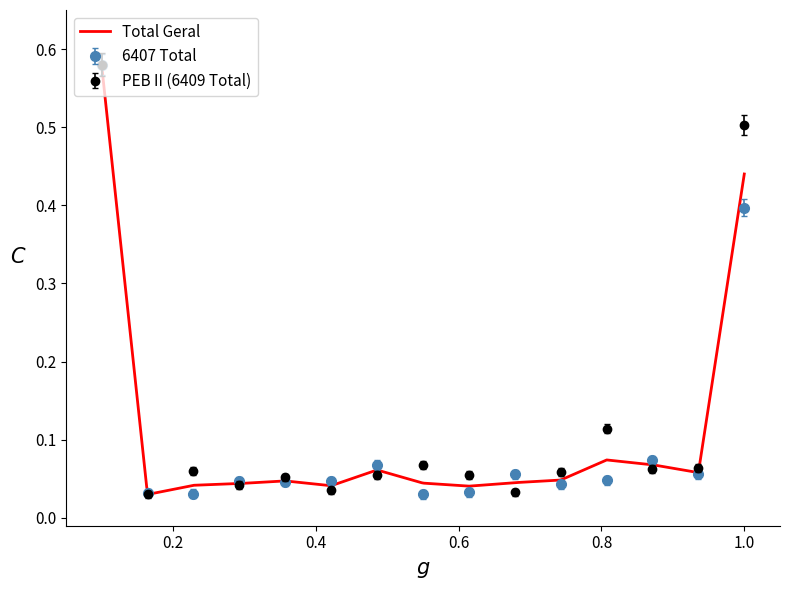

At how many categories does at least one series exceed 0?

15